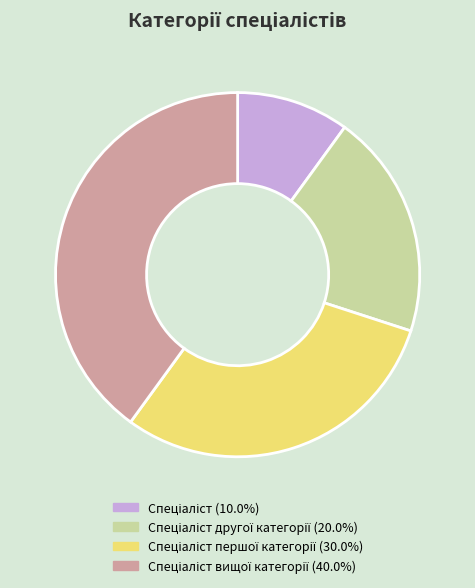

Is there a majority slice in this chart?

No